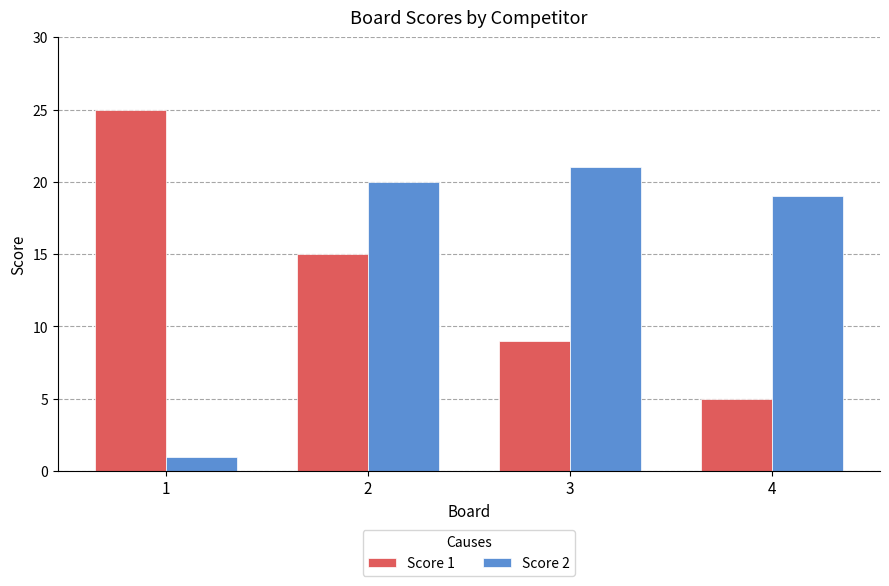

What is the value of the Score 2 bar at the 3rd from the left?

21